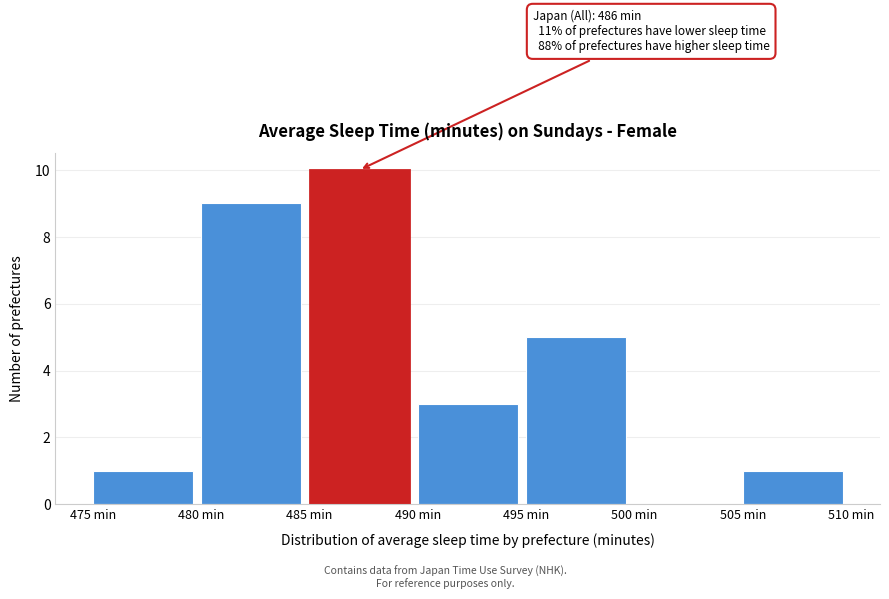

Which range on the x-axis has the tallest bar?

485 to 490